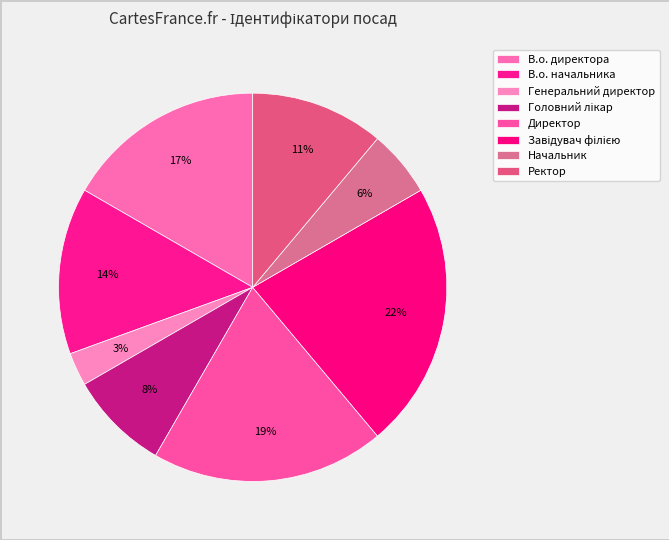

To the nearest percent, what percentage of the pie is Генеральний директор?

3%